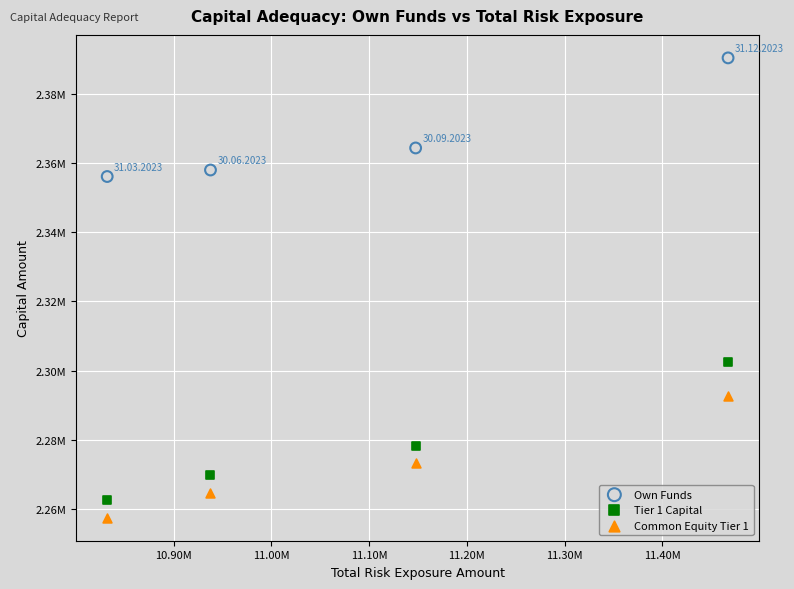

What are all the series names shown in the legend?

Own Funds, Tier 1 Capital, Common Equity Tier 1